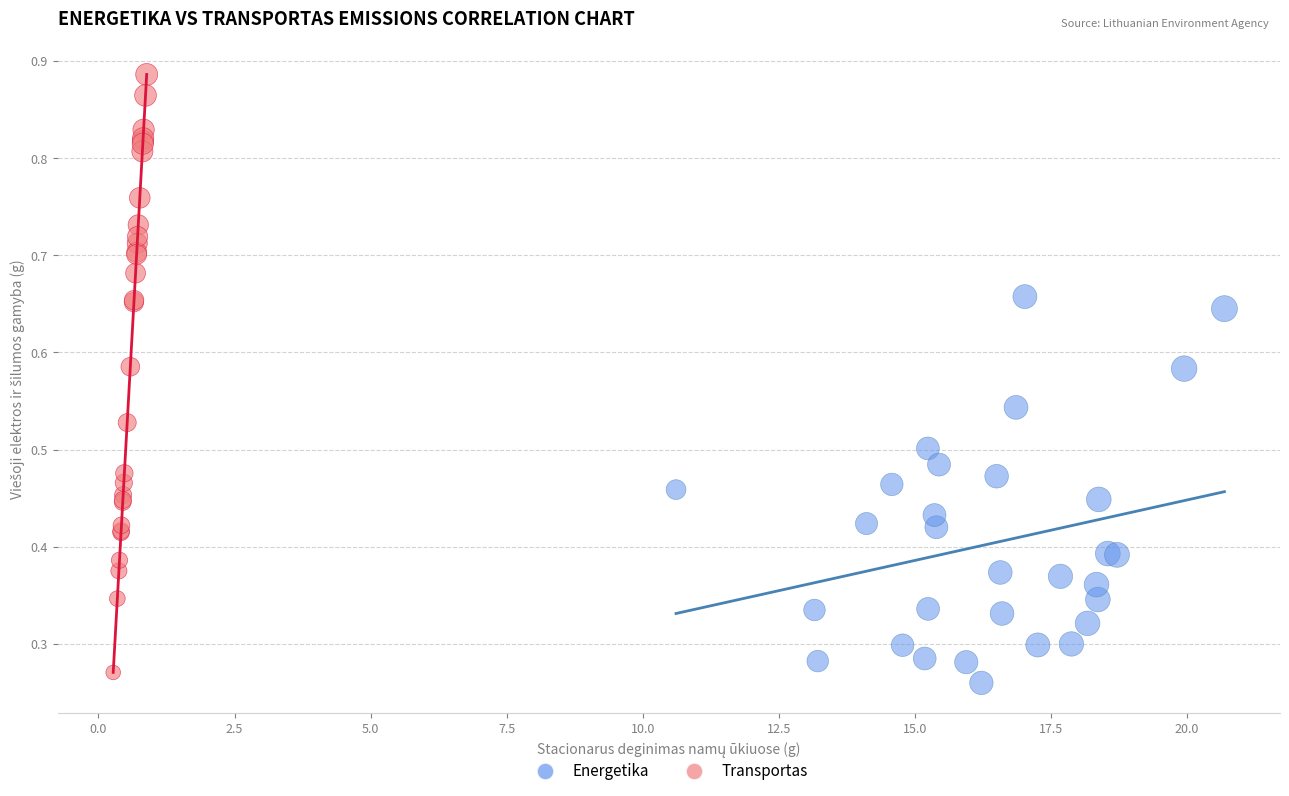

Which series has the widest spread of Y values?

Transportas